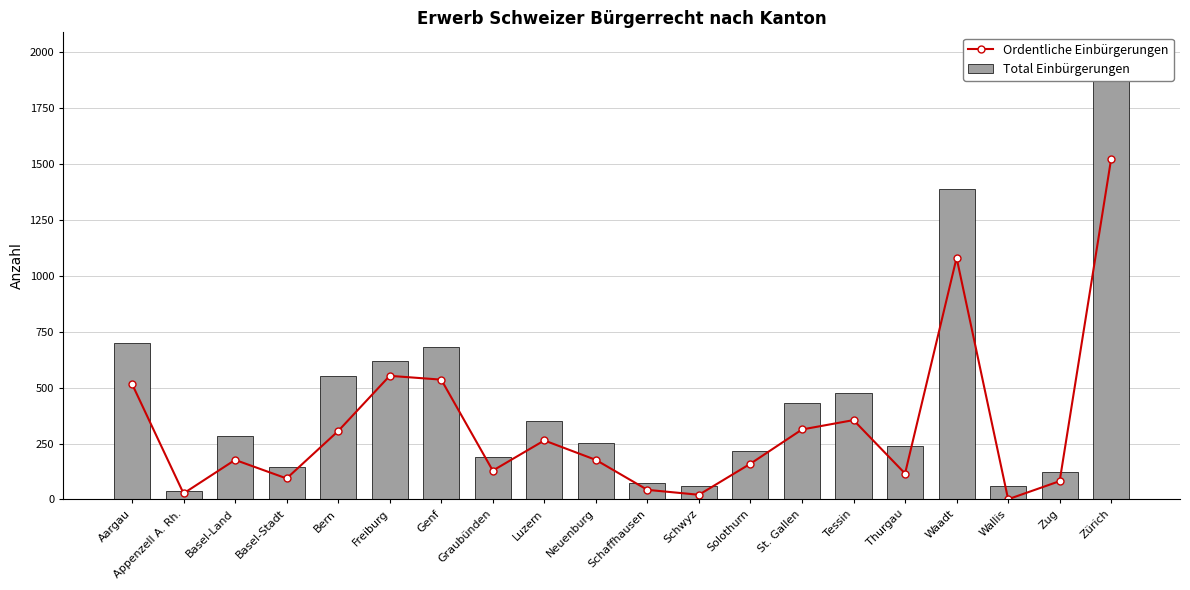

At which label is Ordentliche Einbürgerungen closest to 763?

Freiburg